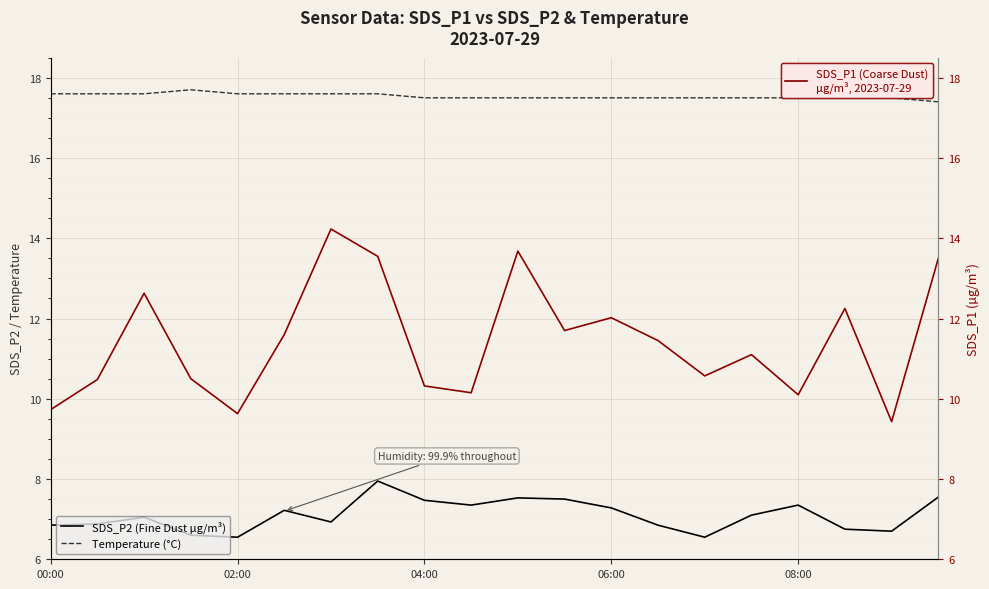

Which series has the largest range (max minus min)?

SDS_P1 (Coarse Dust)